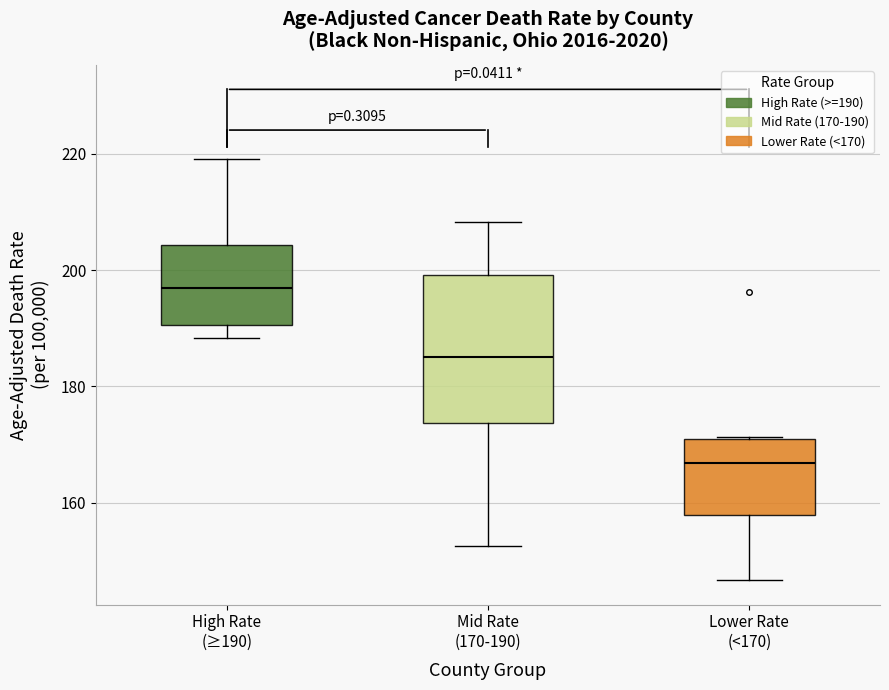

Reading left to right, read every box against the y-axis: the position of its median line, the range the box covers, and the ends of its whiskers. The values are not printed on the chart, so give them approximately, as read against the axis.

High Rate (≥190): median 196, box 190 to 204, whiskers 188 to 220
Mid Rate (170-190): median 186, box 174 to 200, whiskers 152 to 208
Lower Rate (<170): median 166, box 158 to 172, whiskers 146 to 172